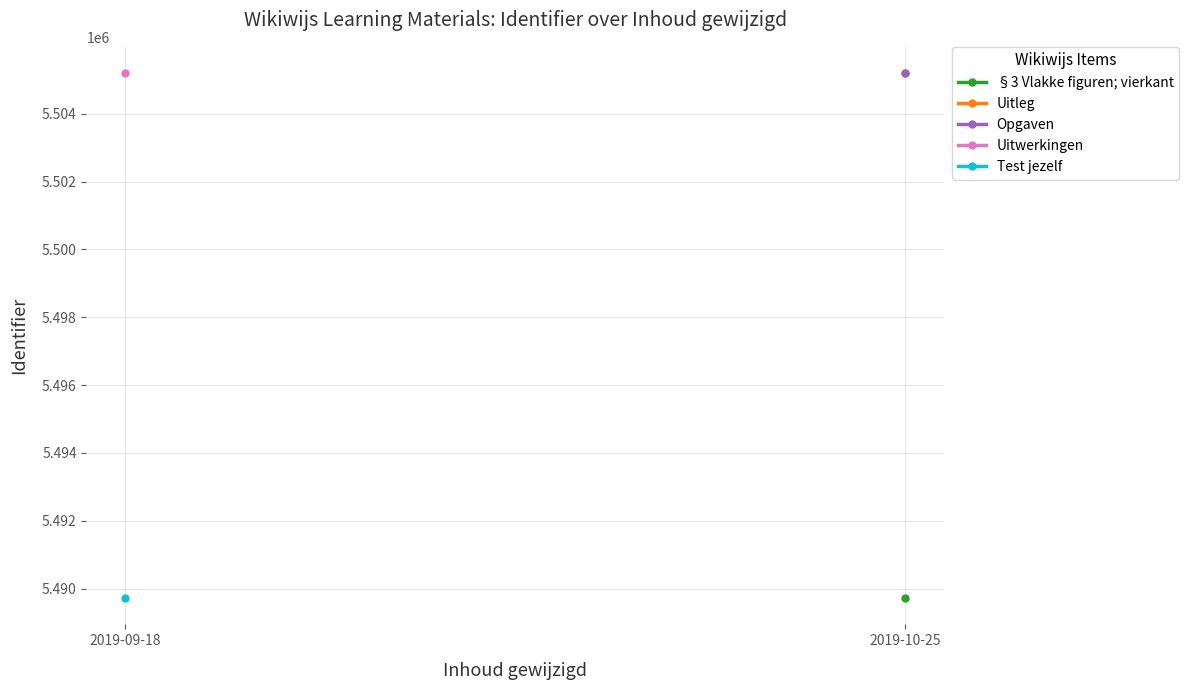

At which label is the value closest to 5497458?

2019-09-18